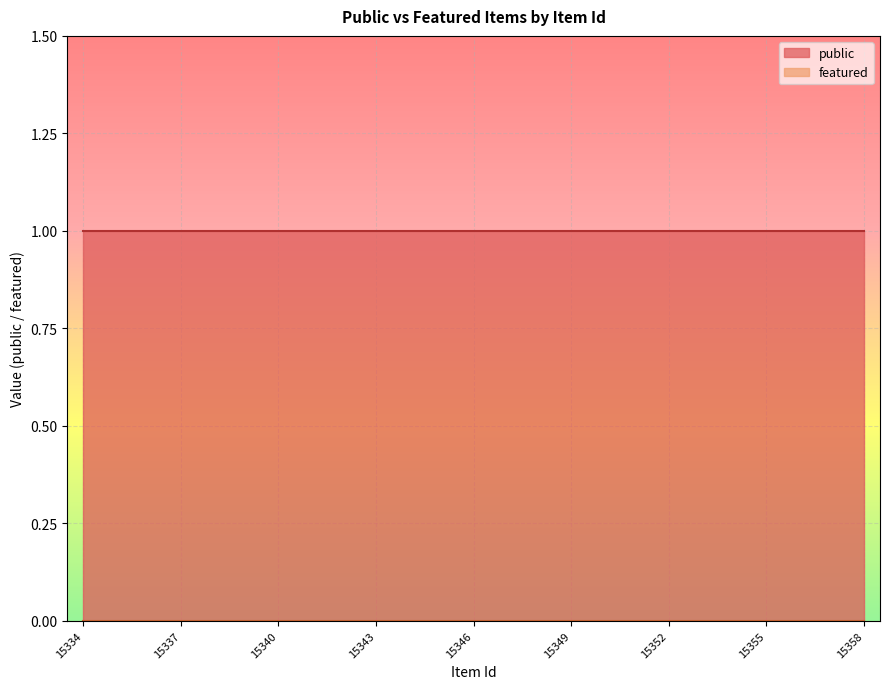

True or false: featured and public intersect in this chart.

False